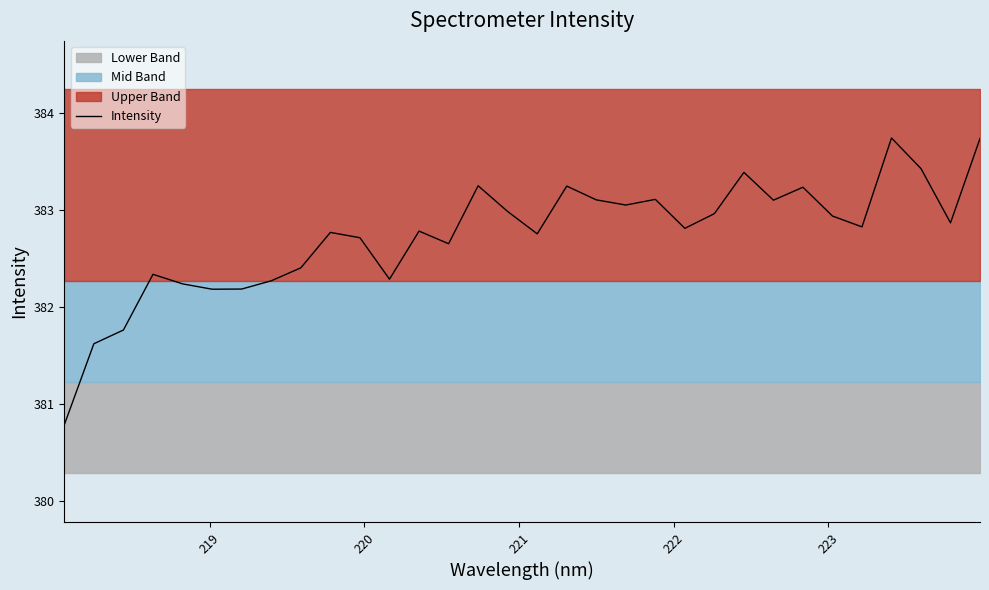

Count the number of categories in the chart.

32